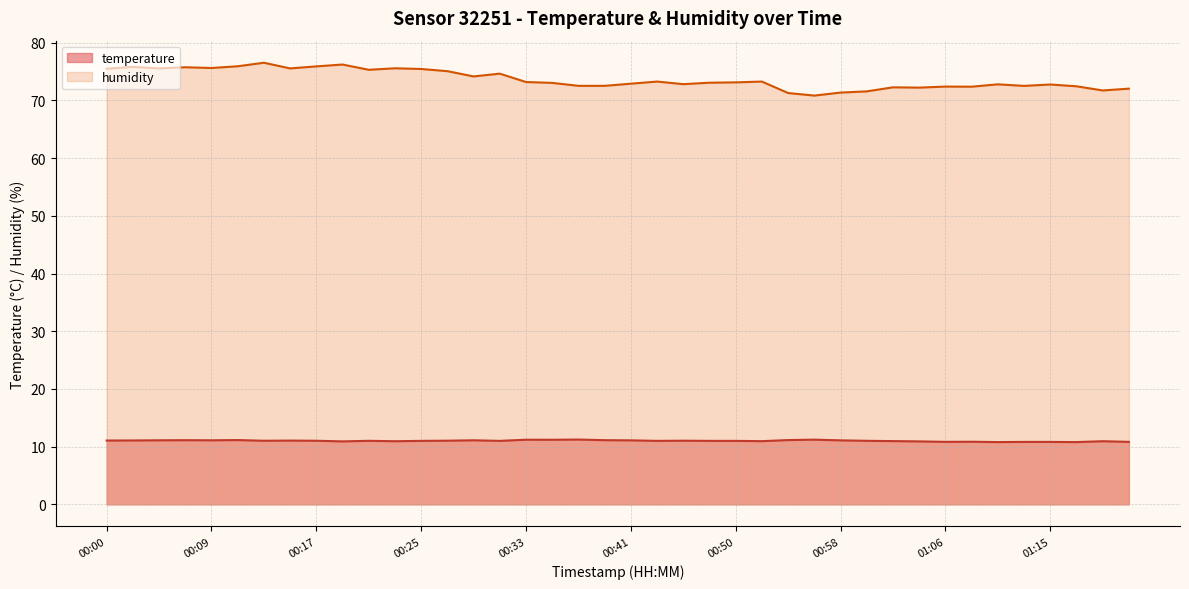

What is the spread (max minus min) of values at 01:21?

61.2